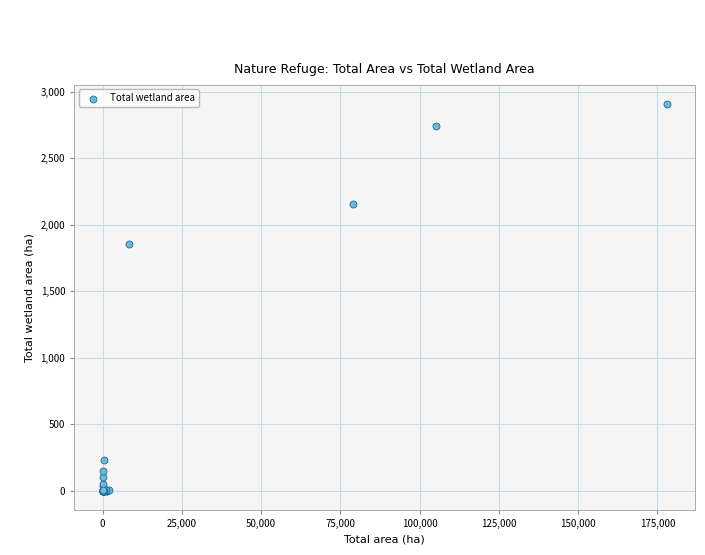

What Y value in the scatter plot is closest to 1454?

1856